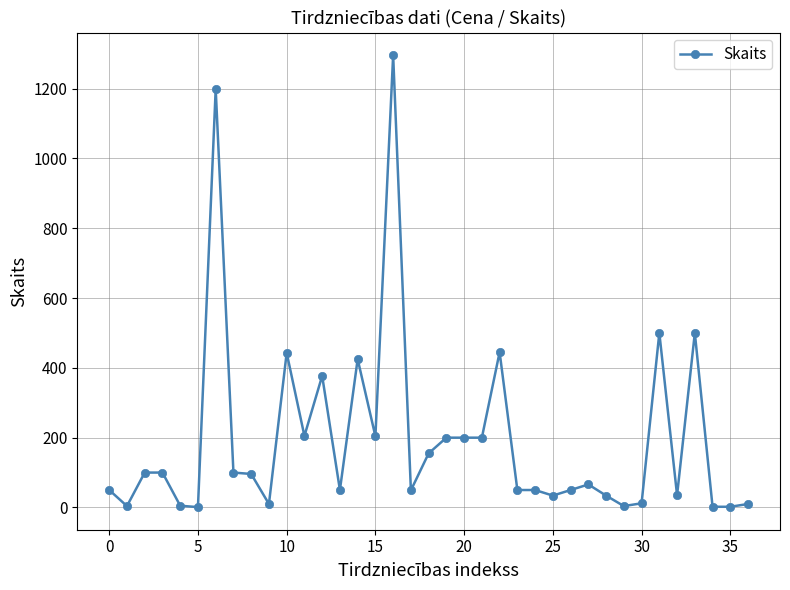

What is the greatest value displayed?

1296